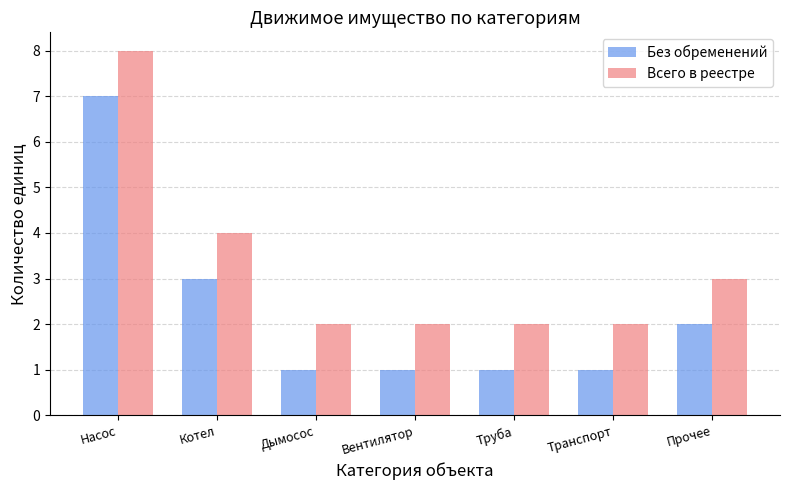

How many categories are shown in the chart?

7